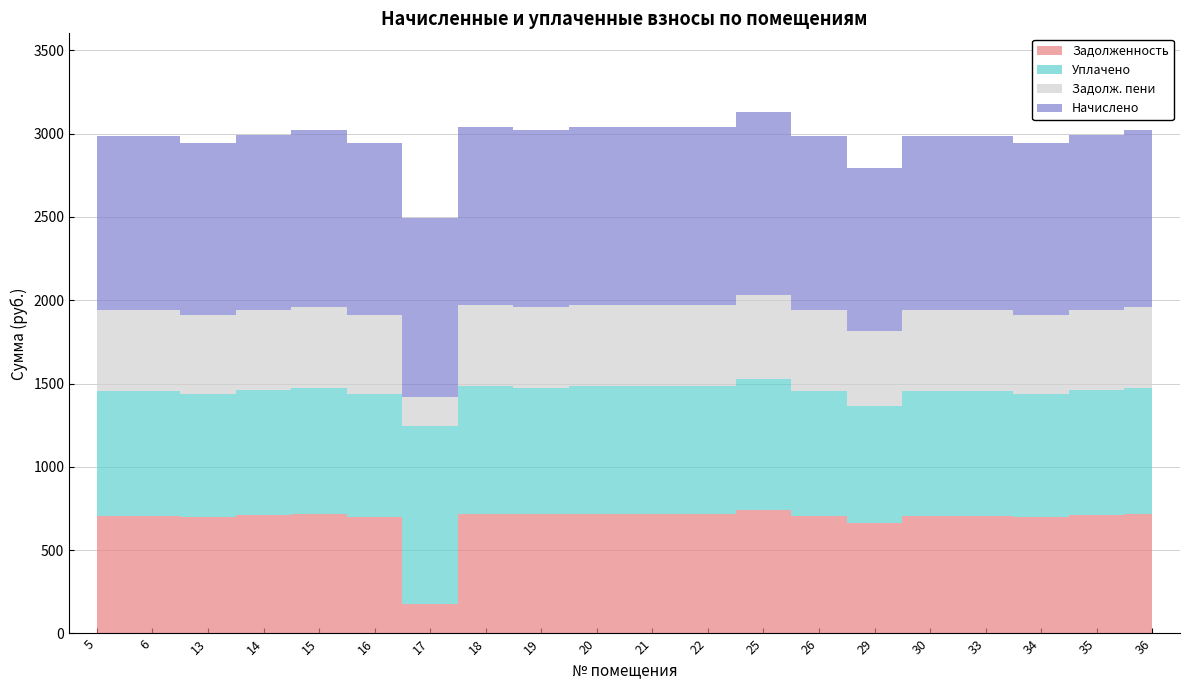

Reading left to right, extract all data points from this chart.

zadolzhennost: 5=706.9	6=706.9	13=696.6	14=708.2	15=715.3	16=696.6	17=178.5	18=719.8	19=715.3	20=719.8	21=719.8	22=719.8	25=741.0	26=706.9	29=661.4	30=706.9	33=706.9	34=696.6	35=708.2	36=715.3
nachisleno: 5=1049.6	6=1049.6	13=1034.2	14=1051.4	15=1061.9	16=1034.2	17=1071.1	18=1068.7	19=1061.9	20=1068.7	21=1068.7	22=1068.7	25=1100.1	26=1049.6	29=981.9	30=1049.6	33=1049.6	34=1034.2	35=1051.4	36=1061.9
uplaceno: 5=749.7	6=749.7	13=738.7	14=751.0	15=758.4	16=738.7	17=1064.3	18=763.3	19=758.4	20=763.3	21=763.3	22=763.3	25=785.7	26=749.7	29=701.3	30=749.7	33=749.7	34=738.7	35=751.0	36=758.4
zadolzhennost_peni: 5=482.1	6=482.1	13=475.1	14=482.9	15=487.8	16=475.1	17=178.5	18=490.9	19=487.8	20=490.9	21=490.9	22=490.9	25=505.3	26=482.1	29=451.0	30=482.1	33=482.1	34=475.1	35=482.9	36=487.8